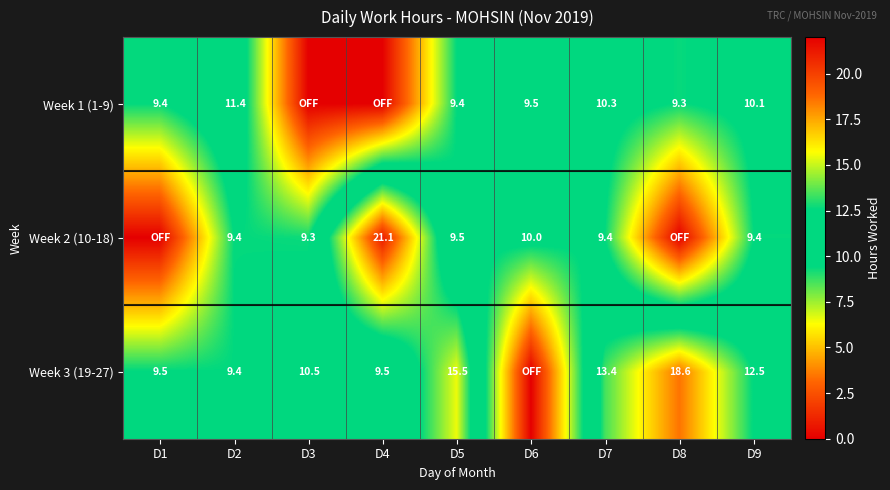

The value of Week 3 (19-27) at D4 is 15.8. True or false?

False